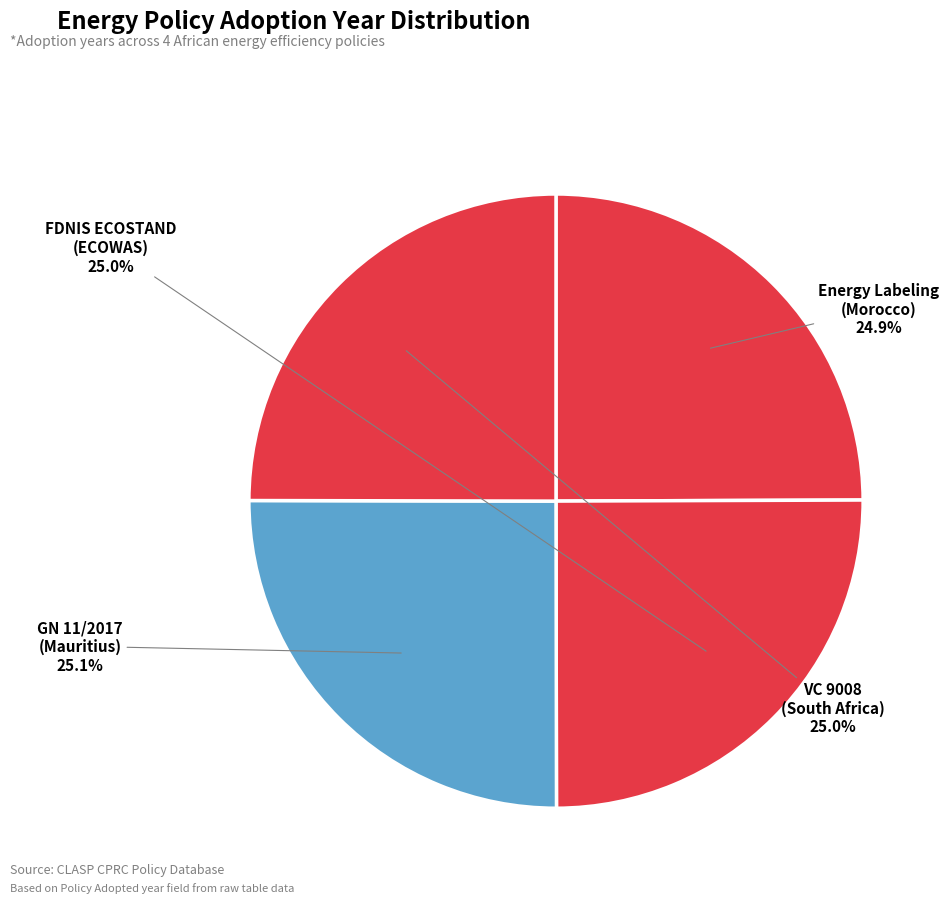

How many slices are in this pie chart?

4